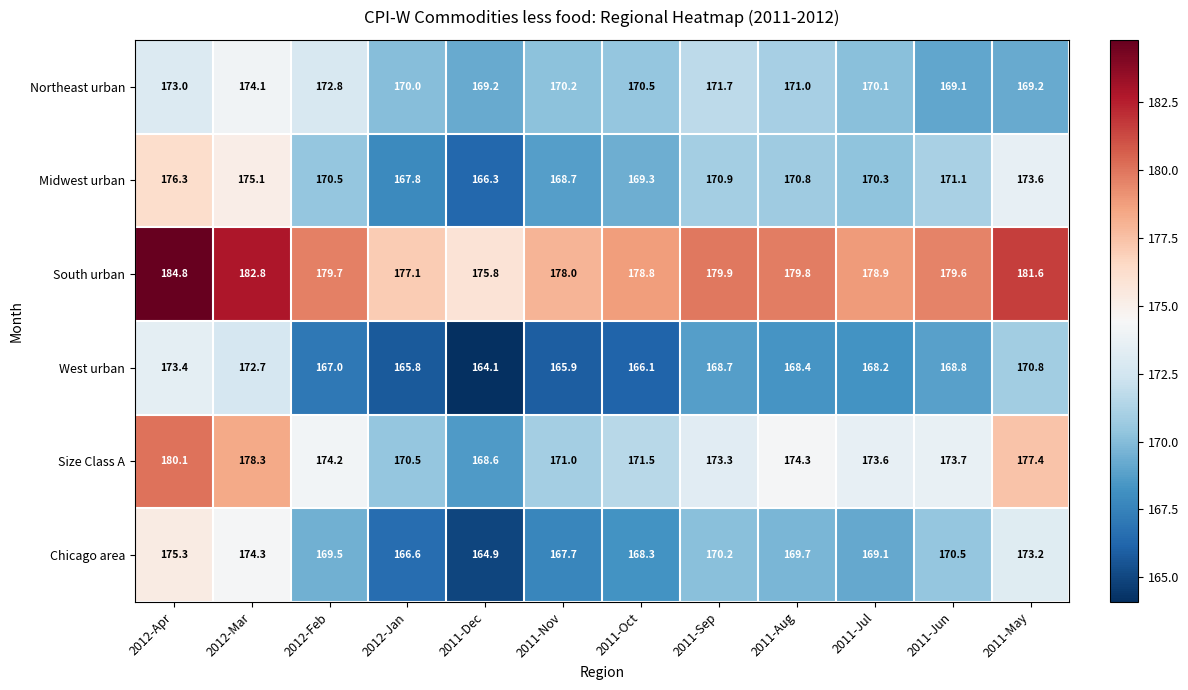

Count the number of categories in the chart.

12